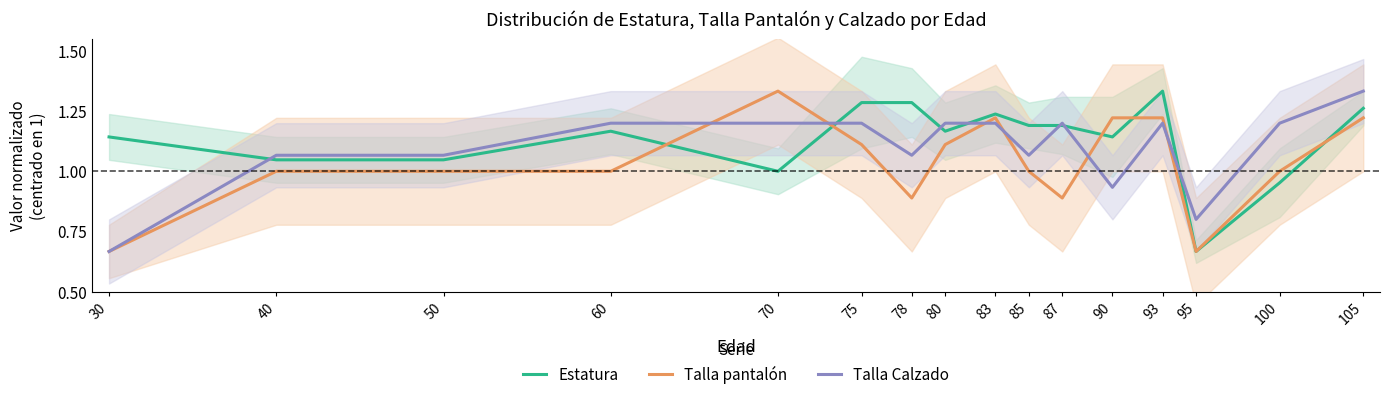

At which label is Estatura closest to 1?

70